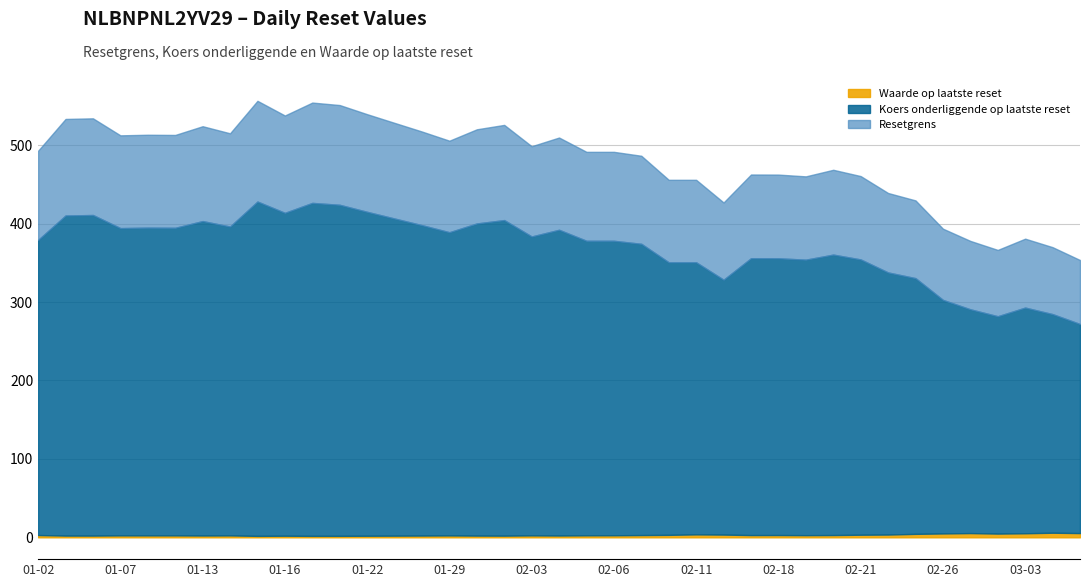

What are all the series names shown in the legend?

Koers onderliggende op laatste reset, Resetgrens, Waarde op laatste reset